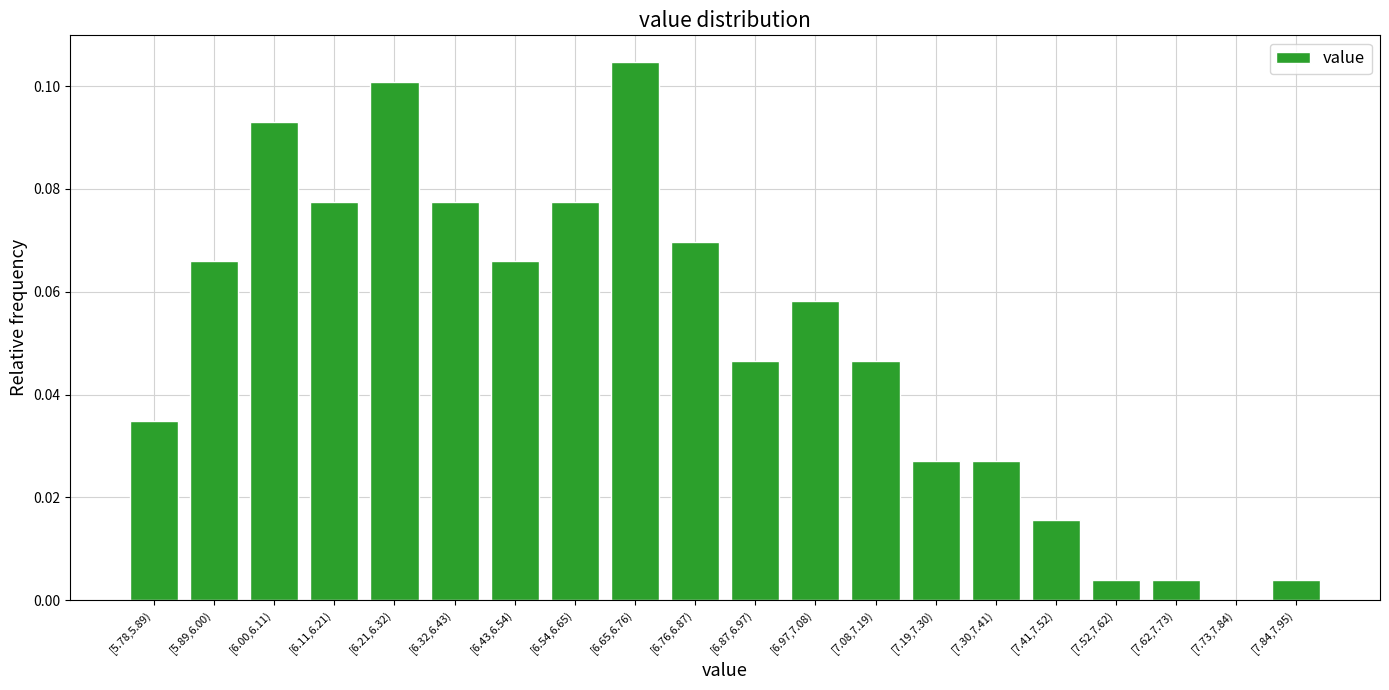

At which category does the chart reach its peak across all series?

[6.65,6.76)